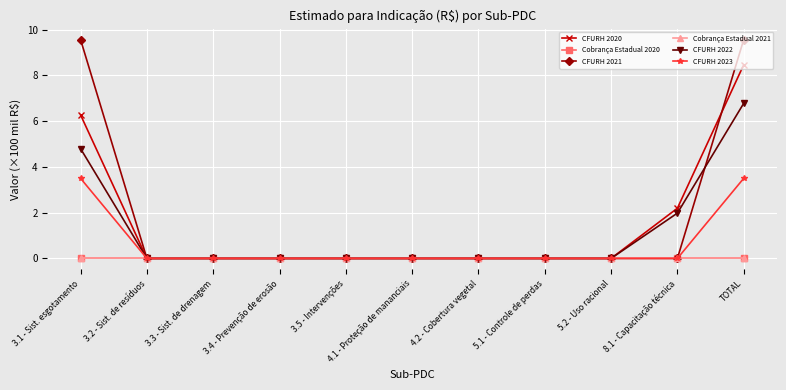

Is this an area chart (filled region under the line)?

No